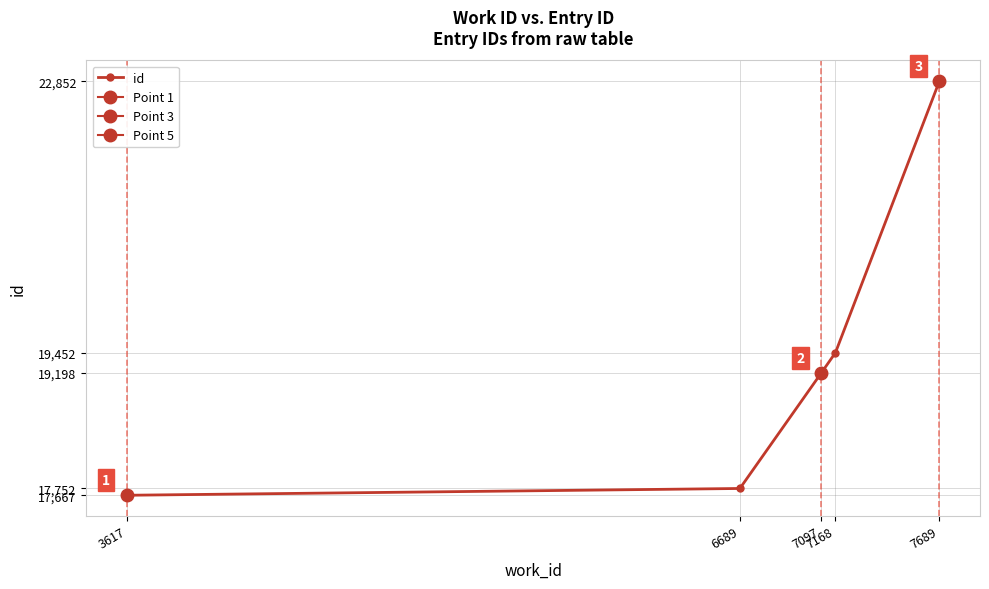

Reading left to right, what are all the values shown in this chart?

17667	17752	19198	19452	22852